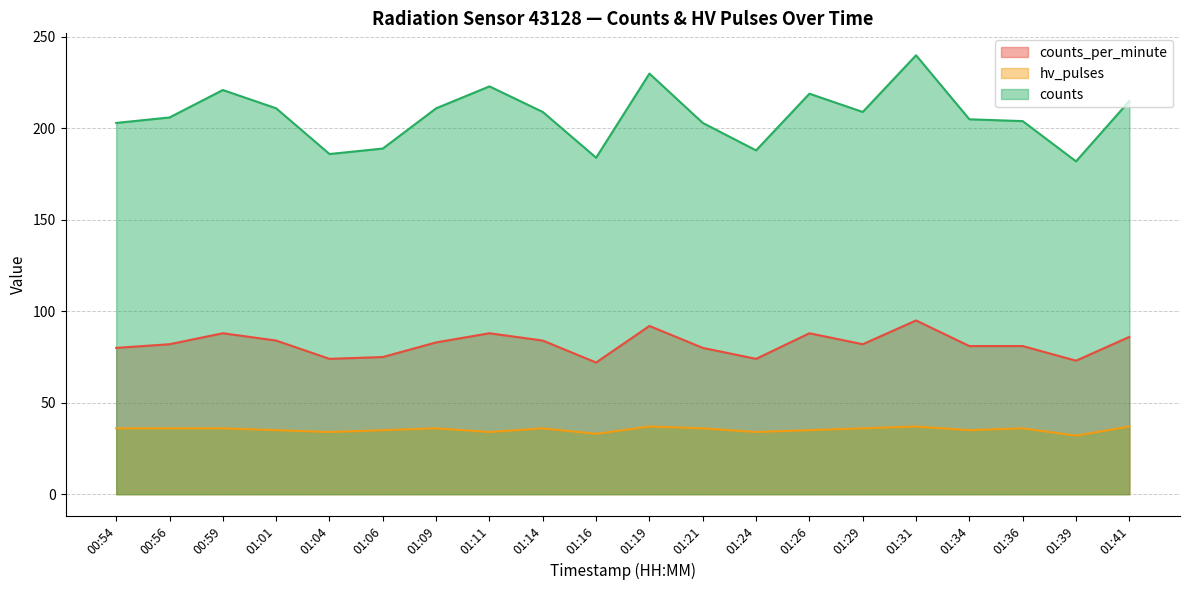

Reading left to right, extract all data points from this chart.

counts_per_minute: 00:54=80	00:56=82	00:59=88	01:01=84	01:04=74	01:06=75	01:09=83	01:11=88	01:14=84	01:16=72	01:19=92	01:21=80	01:24=74	01:26=88	01:29=82	01:31=95	01:34=81	01:36=81	01:39=73	01:41=86
hv_pulses: 00:54=36	00:56=36	00:59=36	01:01=35	01:04=34	01:06=35	01:09=36	01:11=34	01:14=36	01:16=33	01:19=37	01:21=36	01:24=34	01:26=35	01:29=36	01:31=37	01:34=35	01:36=36	01:39=32	01:41=37
counts: 00:54=203	00:56=206	00:59=221	01:01=211	01:04=186	01:06=189	01:09=211	01:11=223	01:14=209	01:16=184	01:19=230	01:21=203	01:24=188	01:26=219	01:29=209	01:31=240	01:34=205	01:36=204	01:39=182	01:41=215